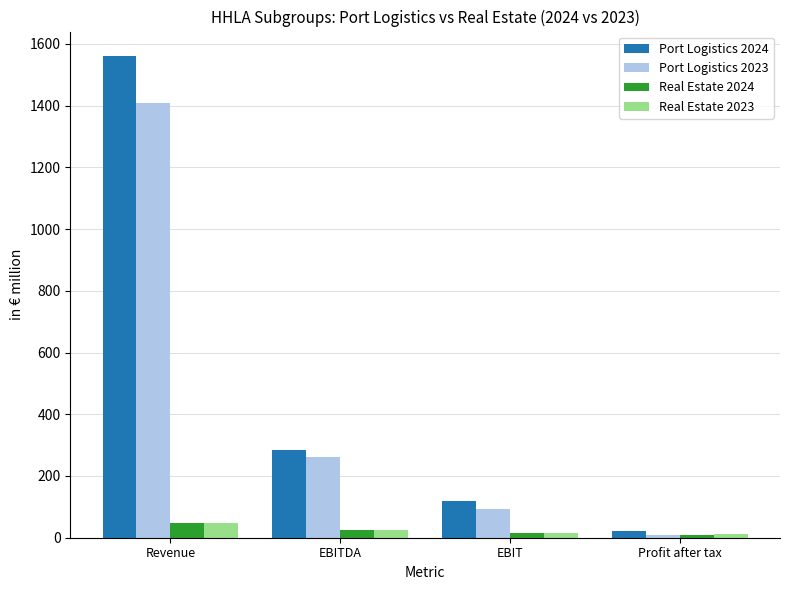

At which category is the sum across all series the highest?

Revenue